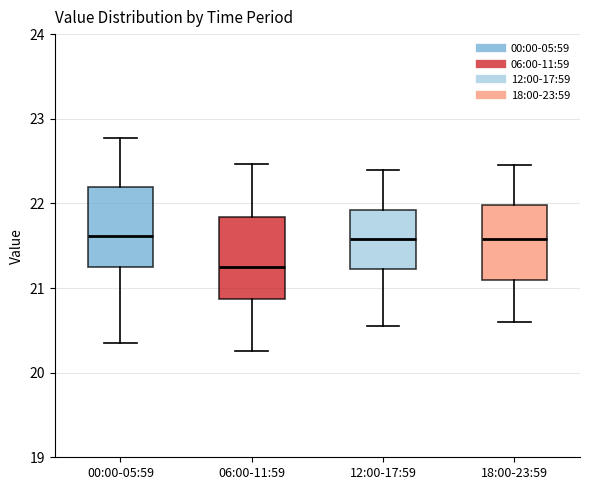

Reading left to right, transcribe this box plot: for each box, give where its median line is, the range the box spans, and where its two whiskers end, as read against the y-axis. The values are not printed on the chart, so give them approximately, as read against the axis.

00:00-05:59: median 21.6, box 21.3 to 22.2, whiskers 20.4 to 22.8
06:00-11:59: median 21.3, box 20.9 to 21.8, whiskers 20.3 to 22.5
12:00-17:59: median 21.6, box 21.2 to 21.9, whiskers 20.6 to 22.4
18:00-23:59: median 21.6, box 21.1 to 22.0, whiskers 20.6 to 22.5